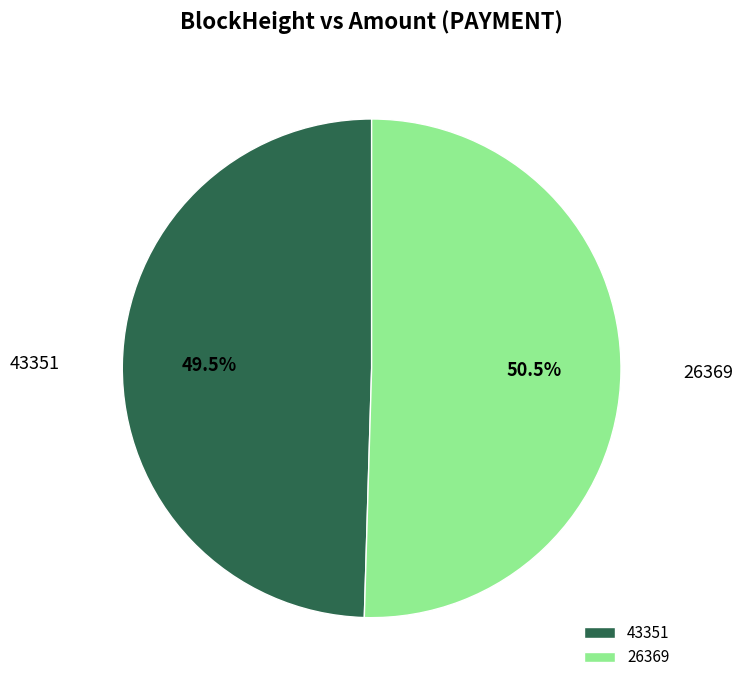

The 26369 slice represents 99% of the pie. True or false?

False